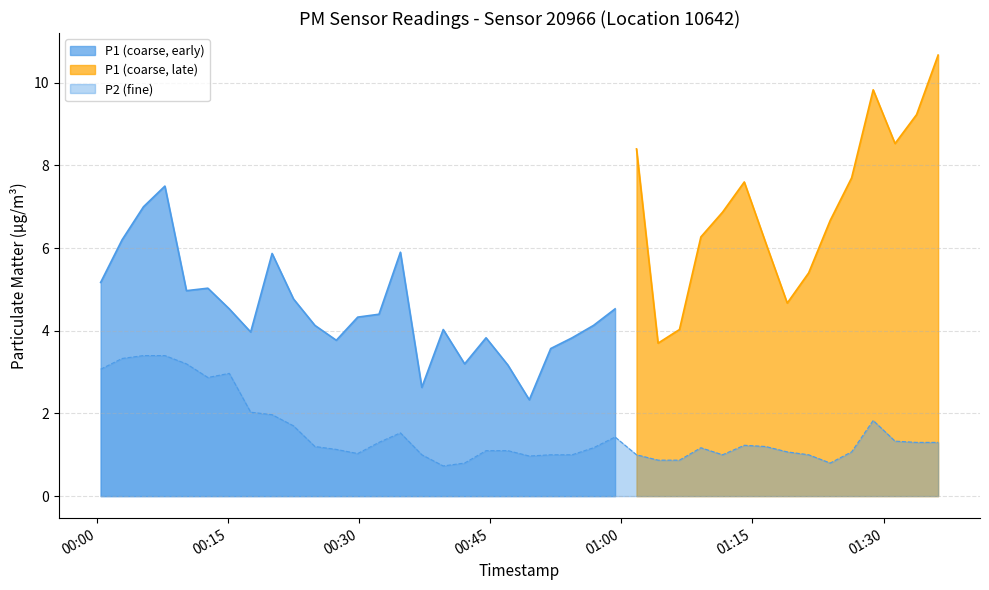

What is the minimum value for P2 (fine)?

0.7